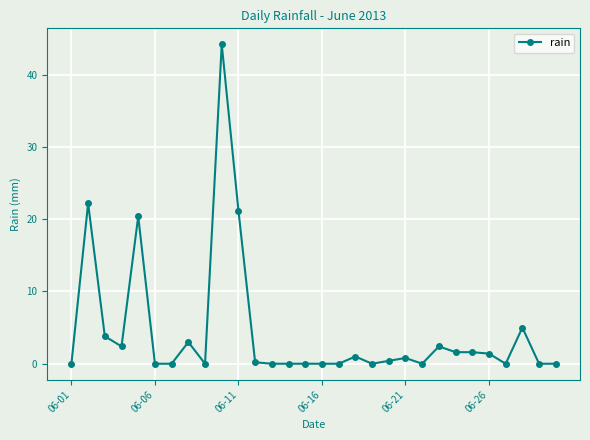

How many categories are shown in the chart?

30